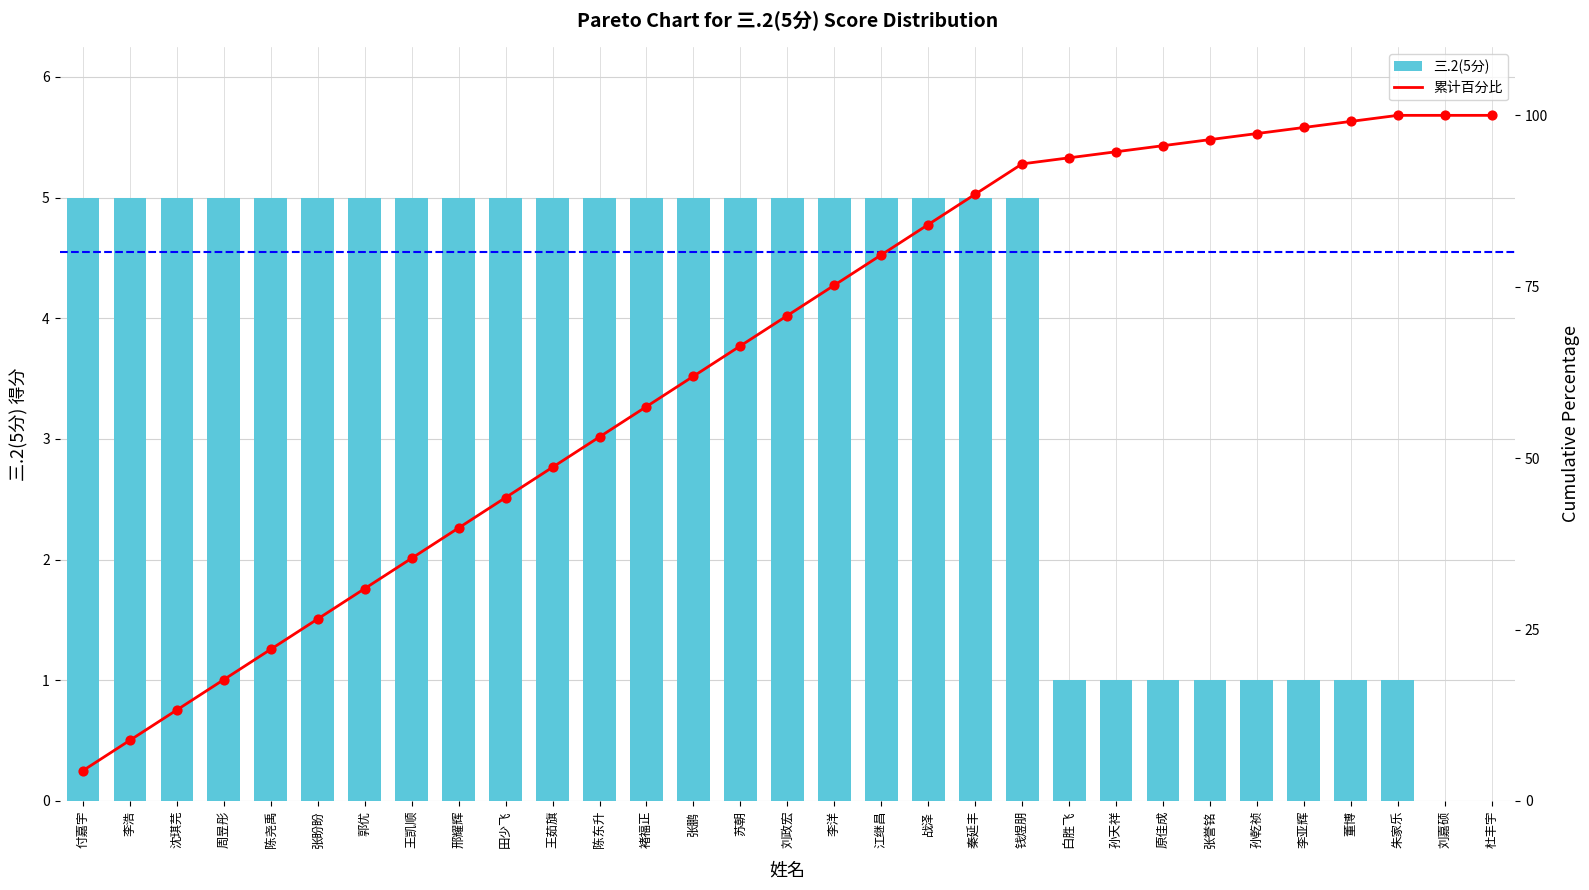

What are all the series names shown in the legend?

三.2(5分), 累计百分比